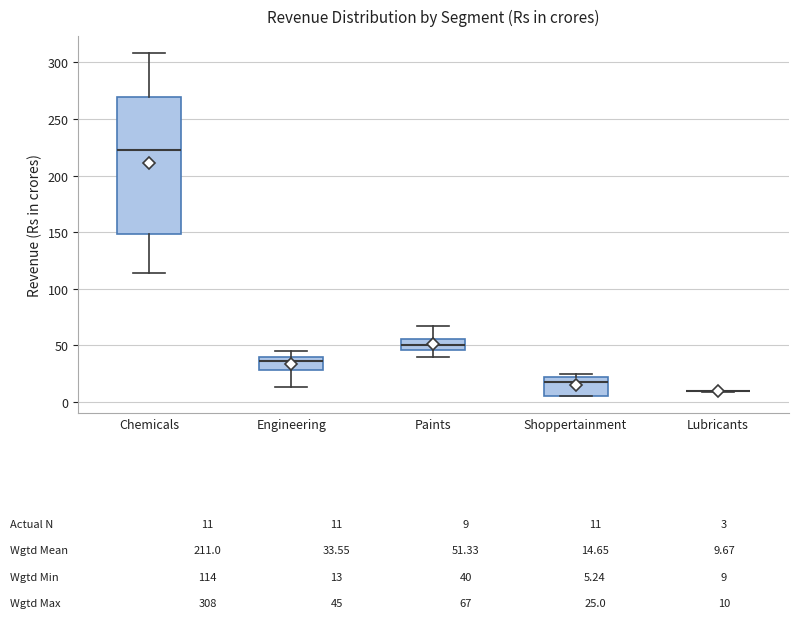

Comparing the boxes themselves (not the whiskers), which one is the tallest?

Chemicals